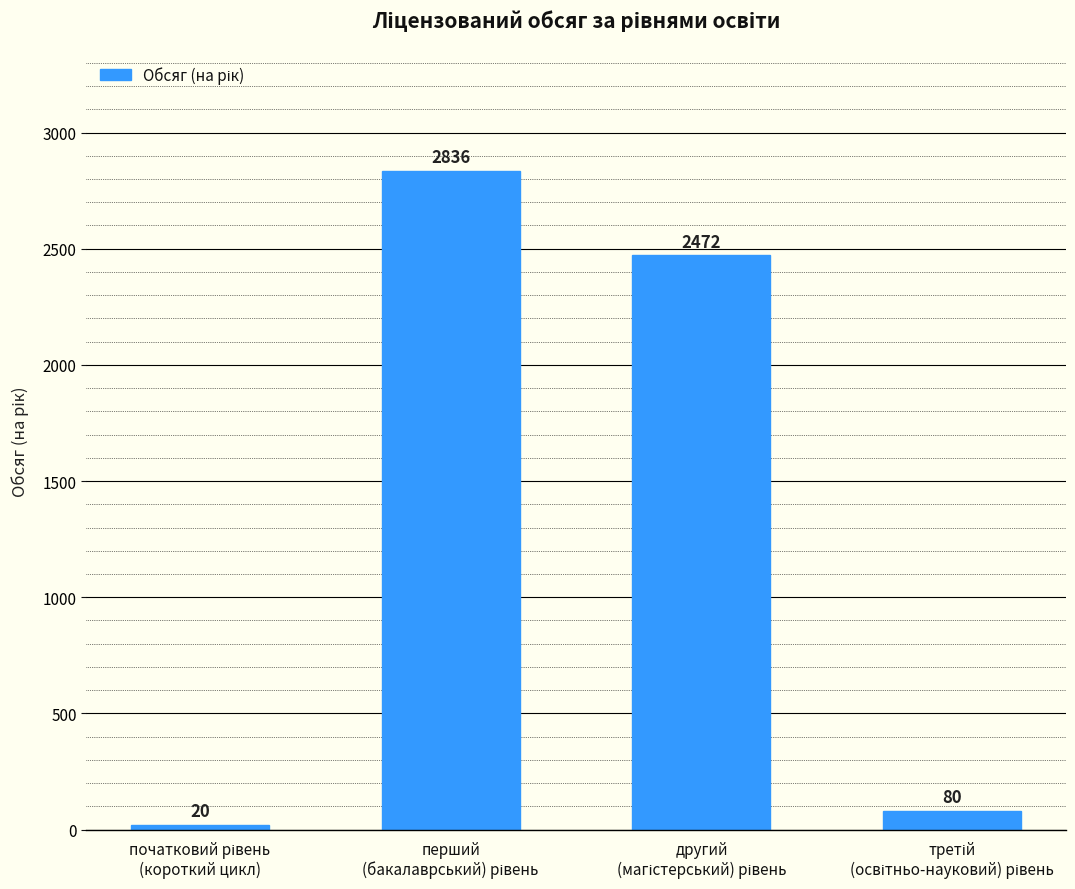

Does the chart contain stacked bars?

No